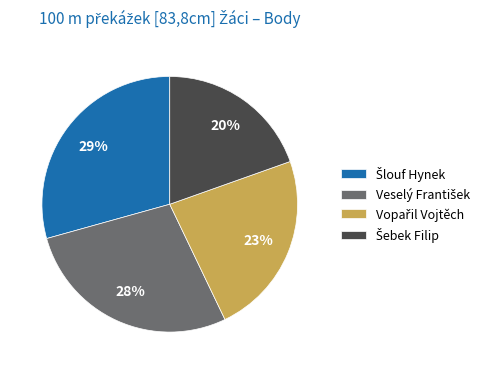

Is there any slice that represents more than half of the pie?

No